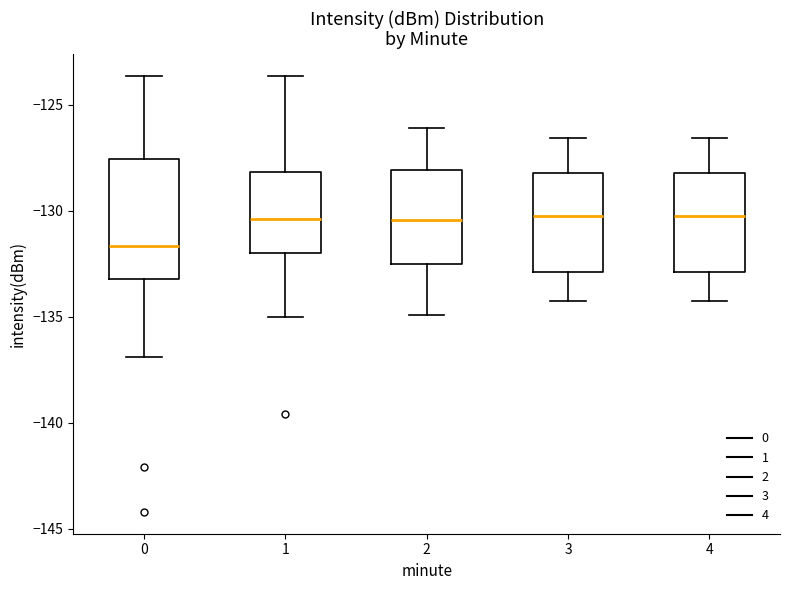

Which box's median line is the lowest?

0